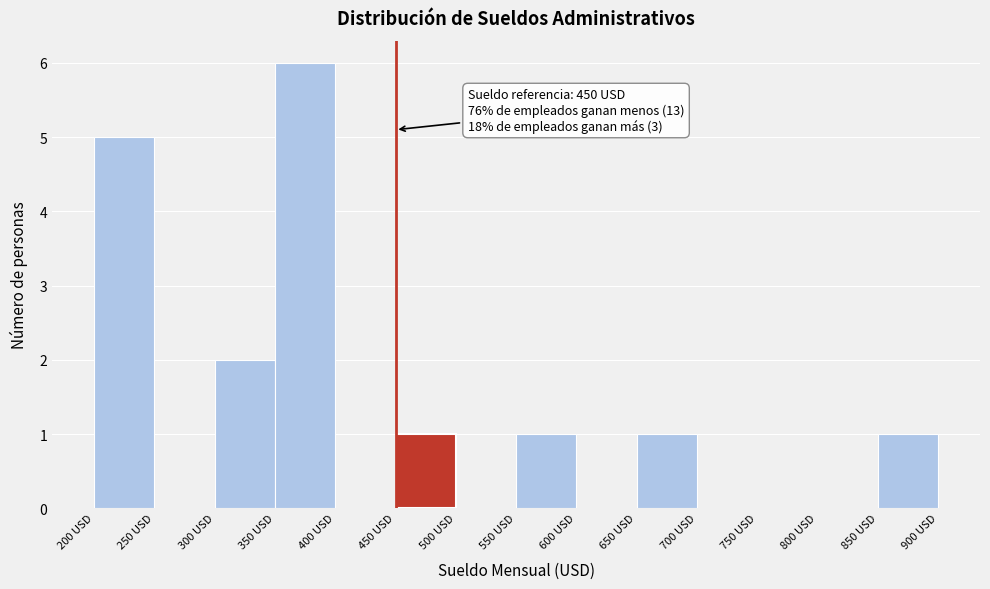

Which range on the x-axis has the tallest bar?

350 to 400